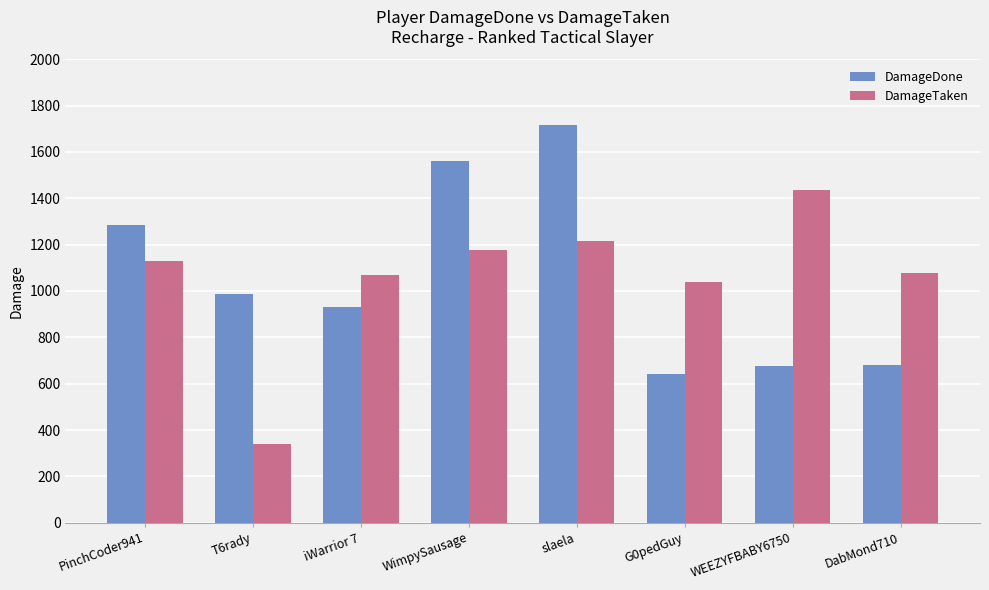

List the series in order of their peak value, lowest first.

DamageTaken, DamageDone